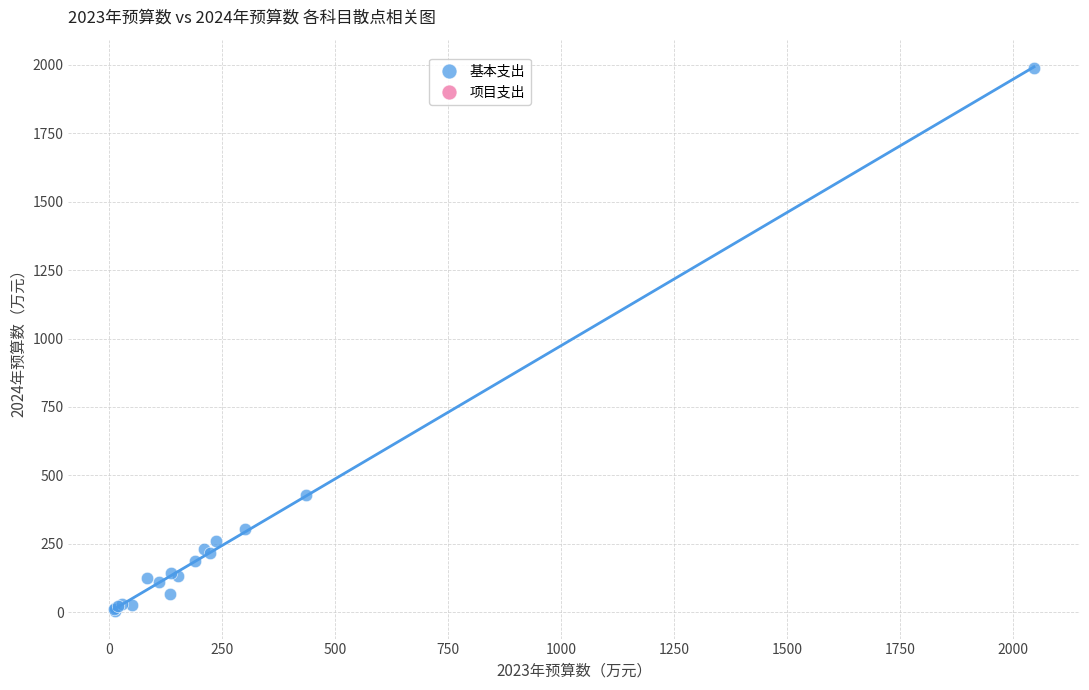

What Y value in the scatter plot is closest to 995?

428.2